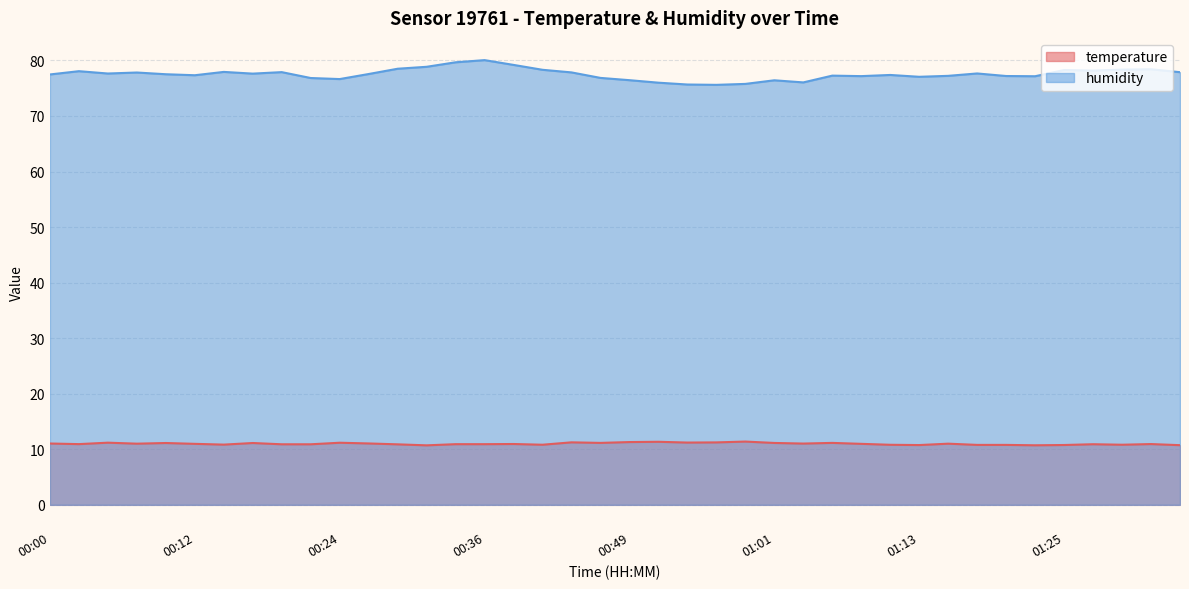

True or false: humidity has a value of 76.0 at 01:03.

True